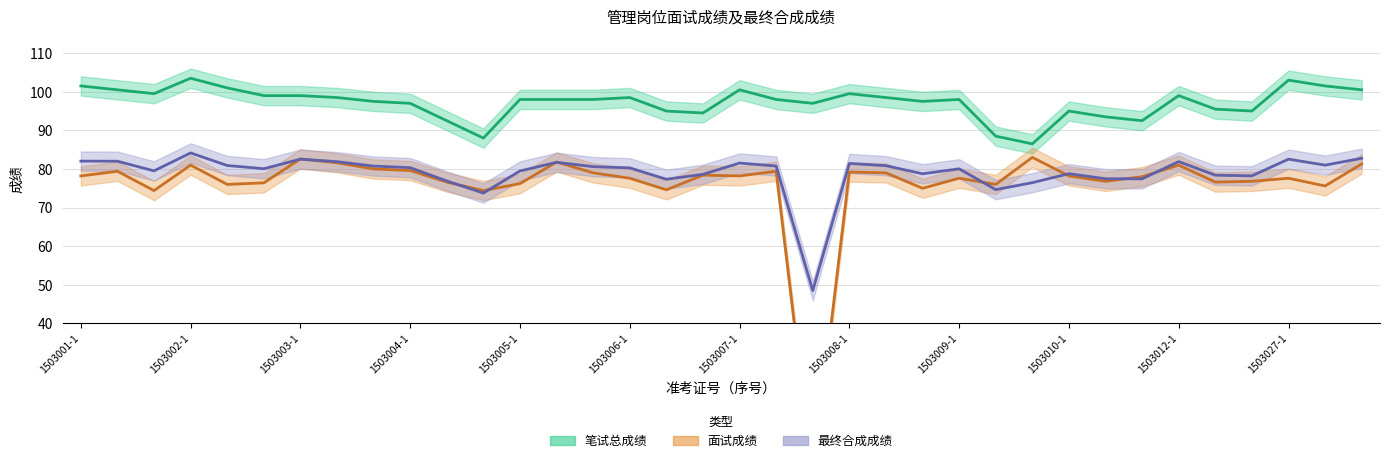

Which category has the highest value in the 面试成绩 series?

1503009-3